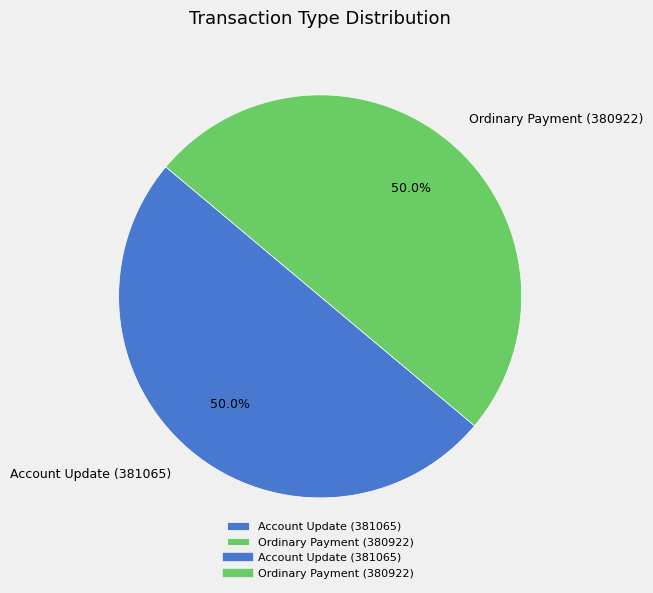

What portion of the pie excludes Account Update (381065)?

50.0%